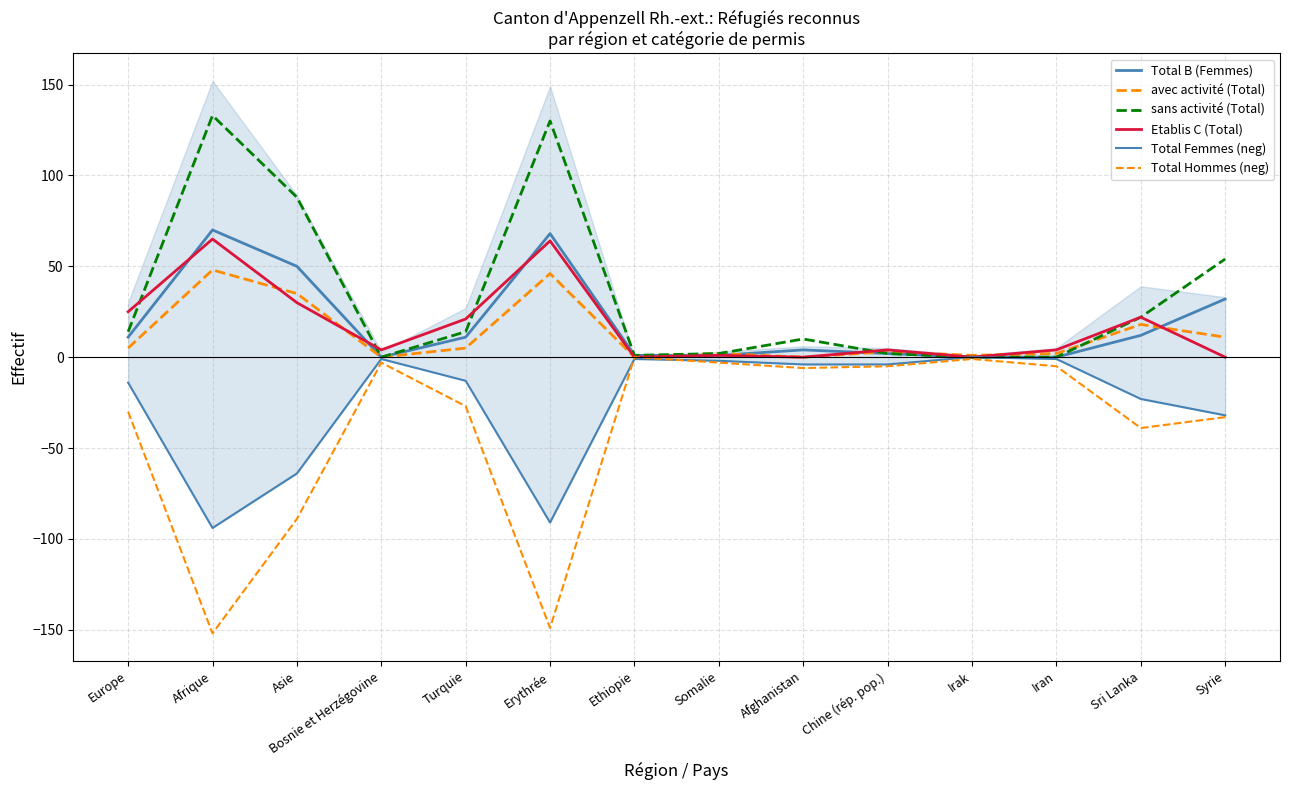

What is the label of the 8th point from the right?

Ethiopie